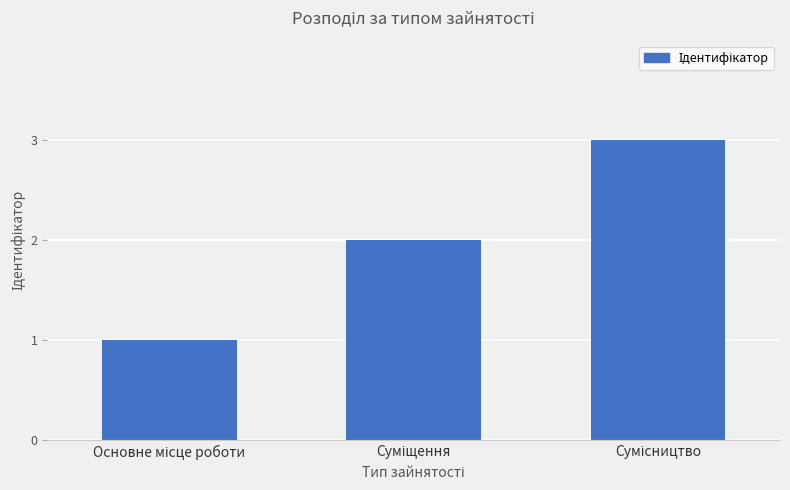

What is the minimum value shown in the chart?

1